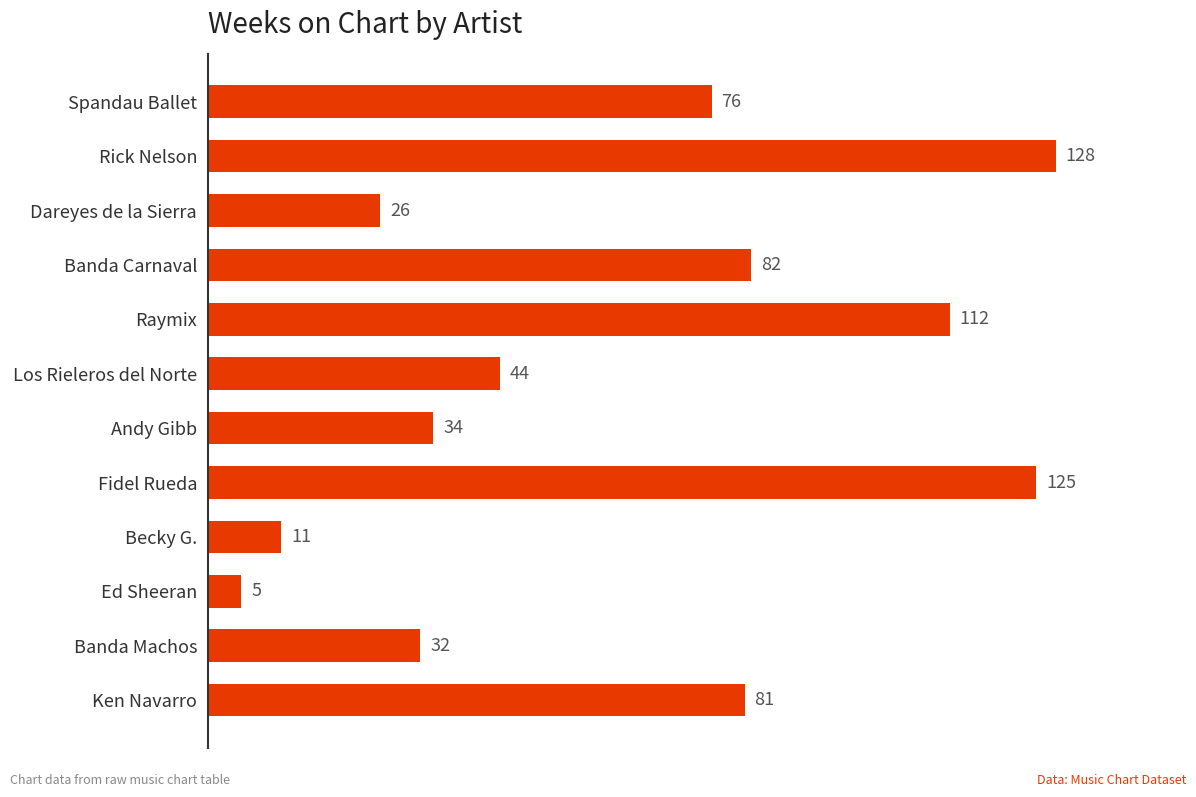

The value at Fidel Rueda is 125. True or false?

True